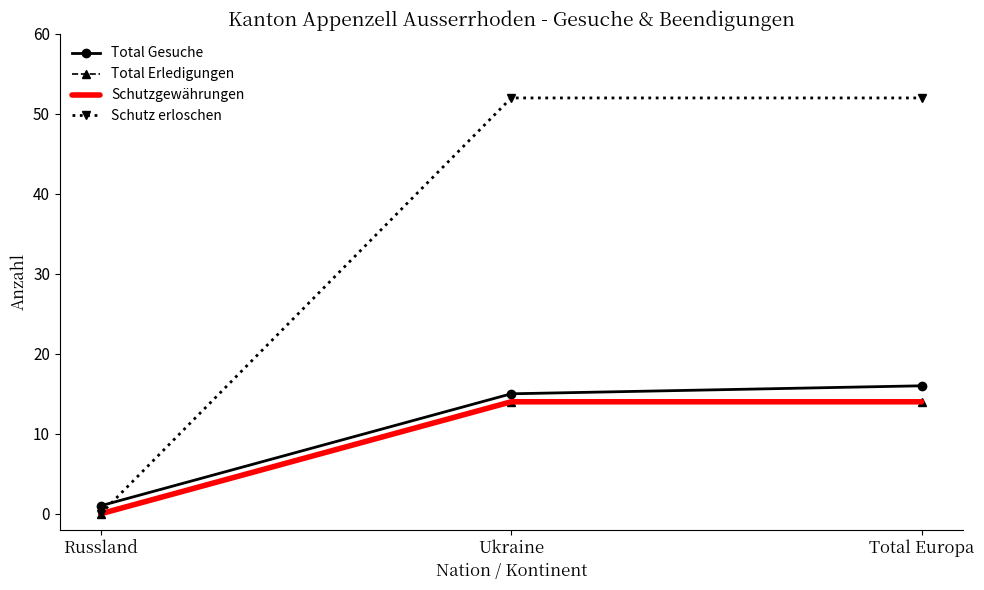

What are all the series names shown in the legend?

Total Gesuche, Total Erledigungen, Schutzgewährungen, Schutz erloschen